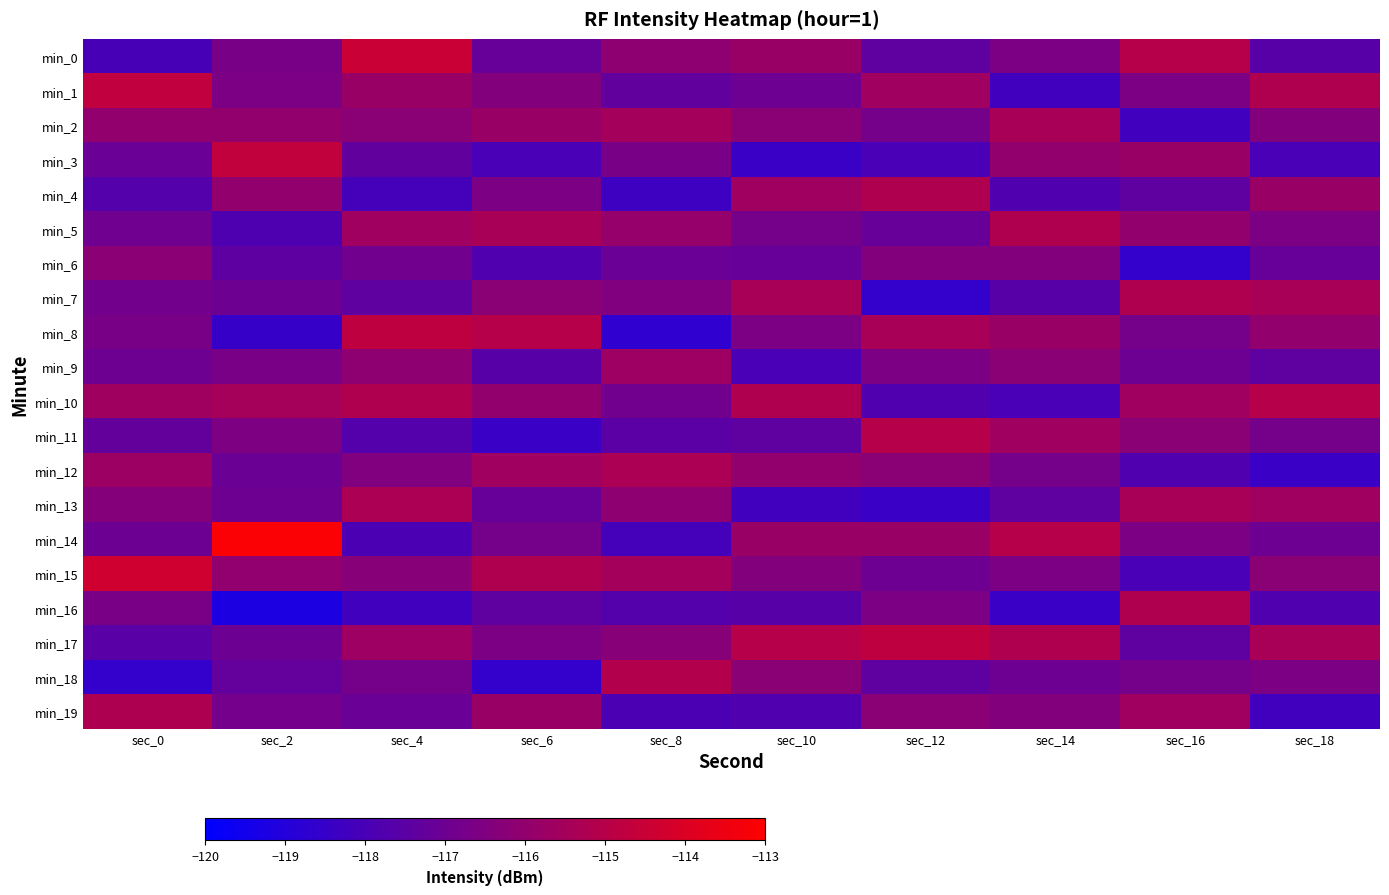

Count the number of categories in the chart.

10